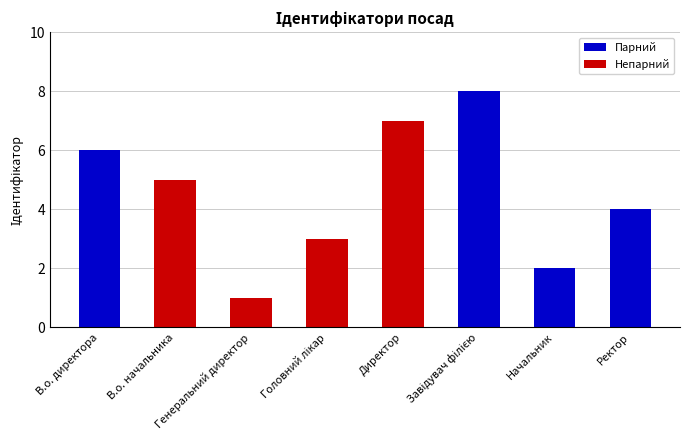

True or false: the data shows 2 at Начальник.

True